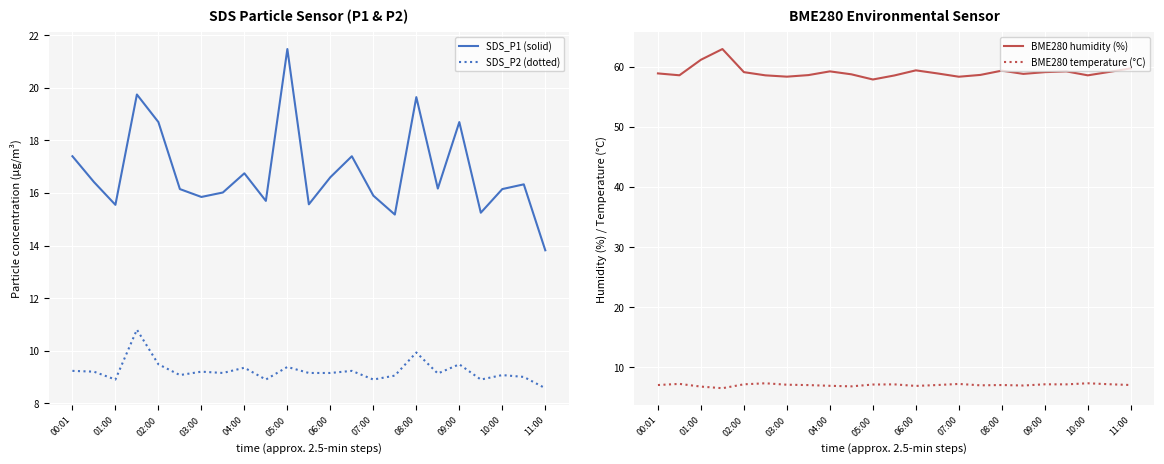

The value of BME280 humidity (%) at 02:00 is 59.1. True or false?

True